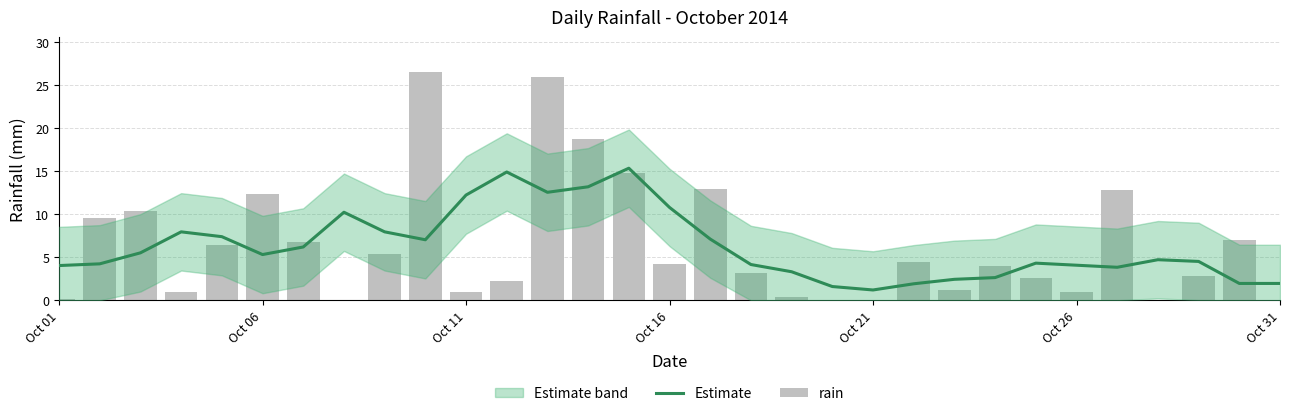

Rank the series by their average value, from highest to lowest.

rain, Estimate